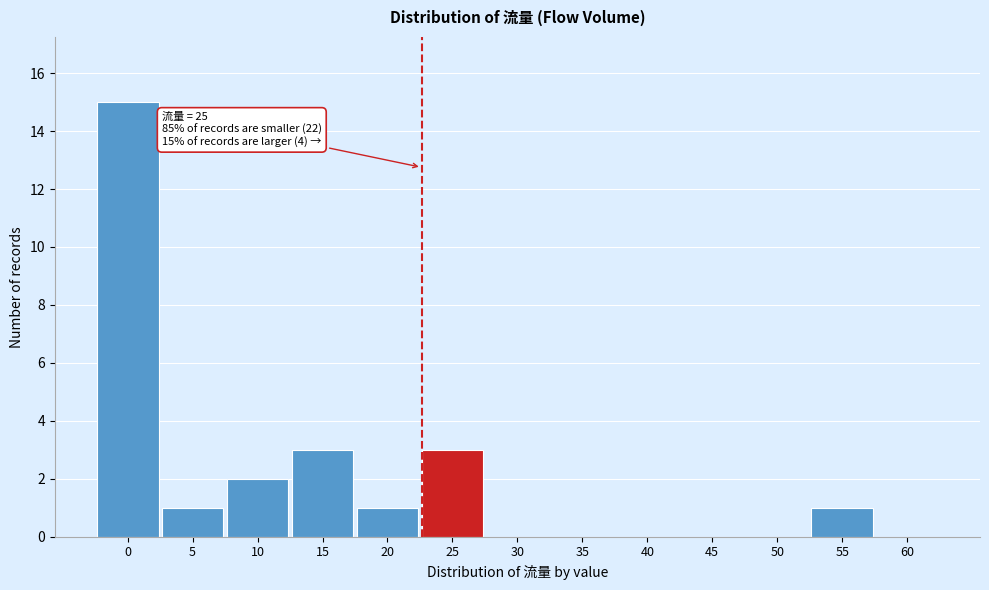

Reading left to right, extract all data points from this chart.

0=15	5=1	10=2	15=3	20=1	25=3	30=0	35=0	40=0	45=0	50=0	55=1	60=0